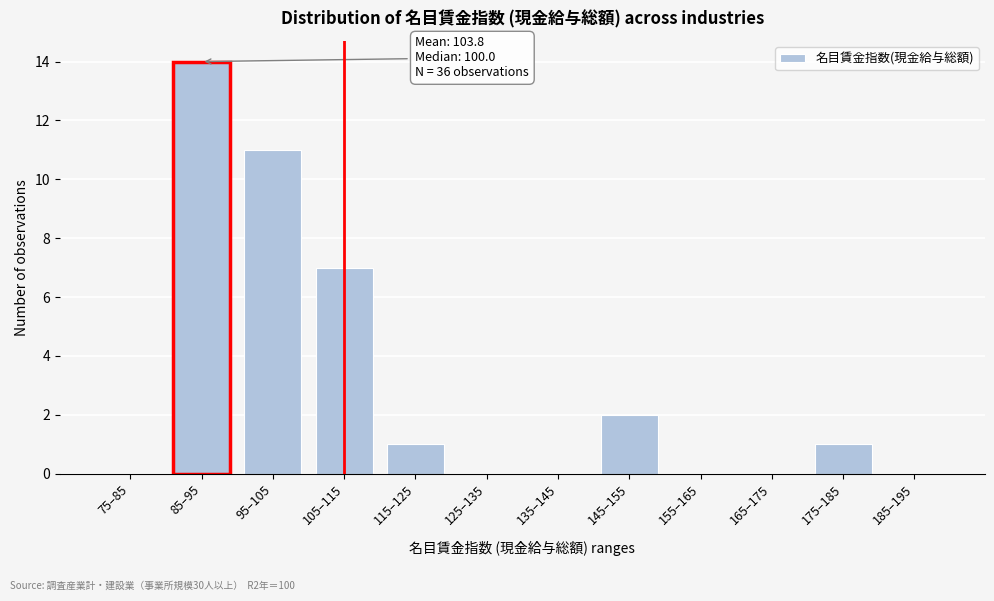

Reading left to right, transcribe all the data shown in this chart.

75–85=0	85–95=14	95–105=11	105–115=7	115–125=1	125–135=0	135–145=0	145–155=2	155–165=0	165–175=0	175–185=1	185–195=0